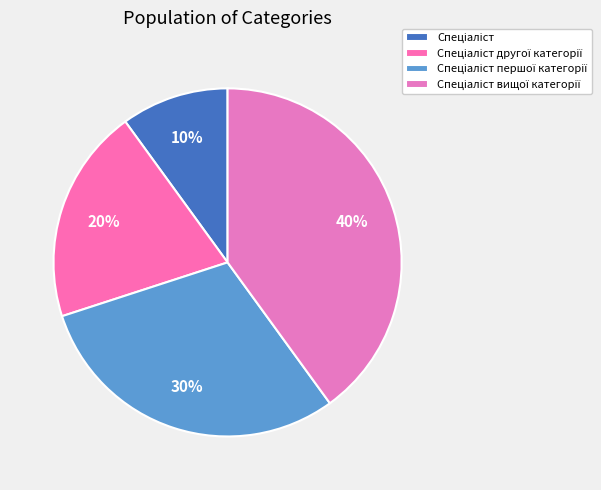

To the nearest percent, what portion does Спеціаліст другої категорії represent?

20%